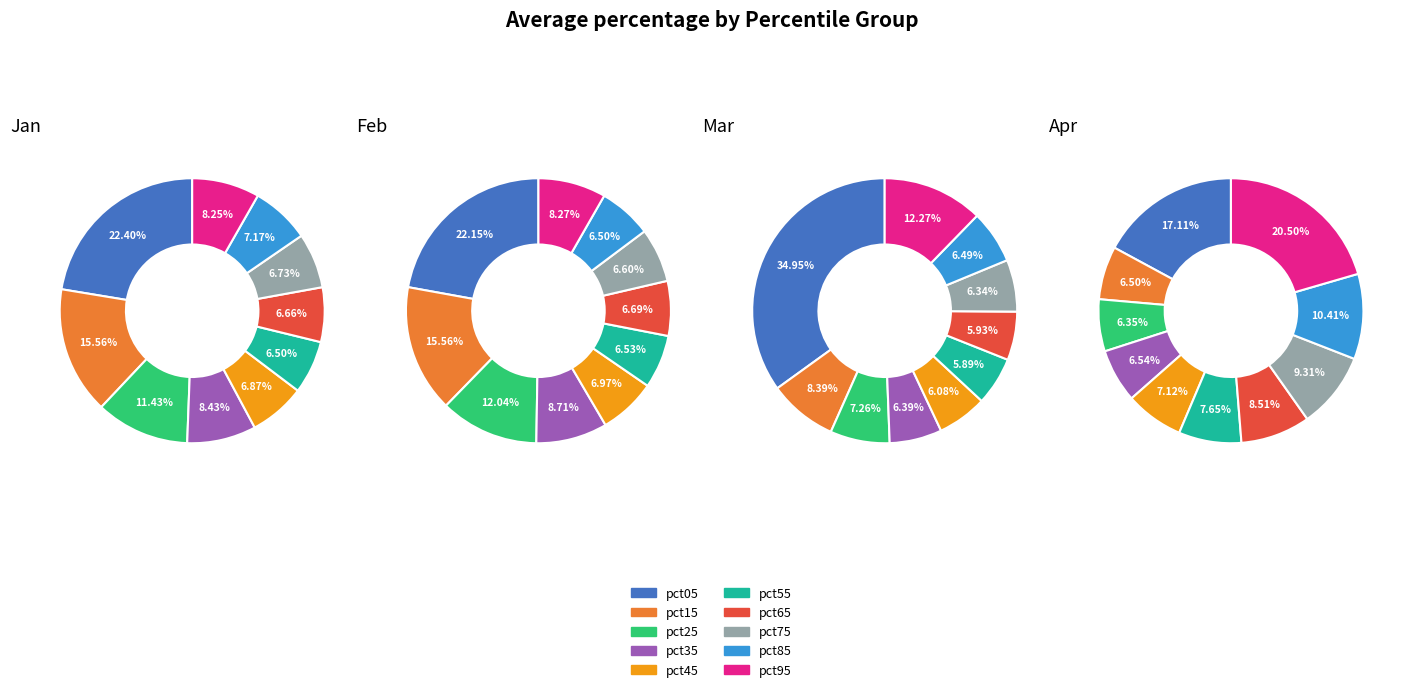

What is the smallest slice in the pie chart?

pct25